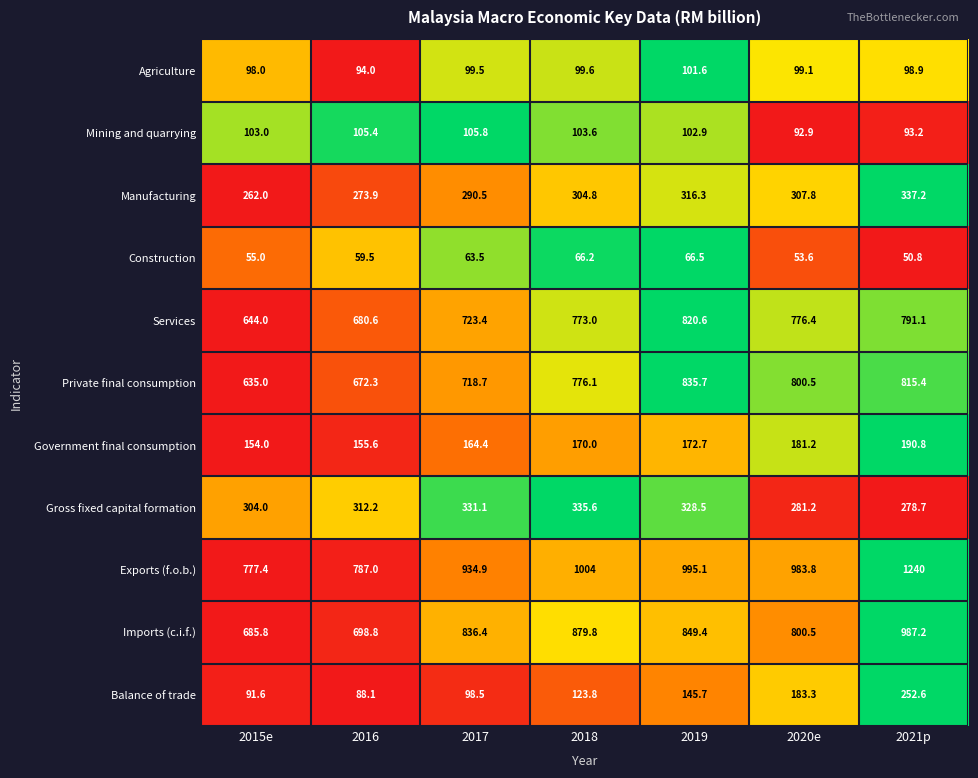

Which series has the widest spread of values?

Exports (f.o.b.)